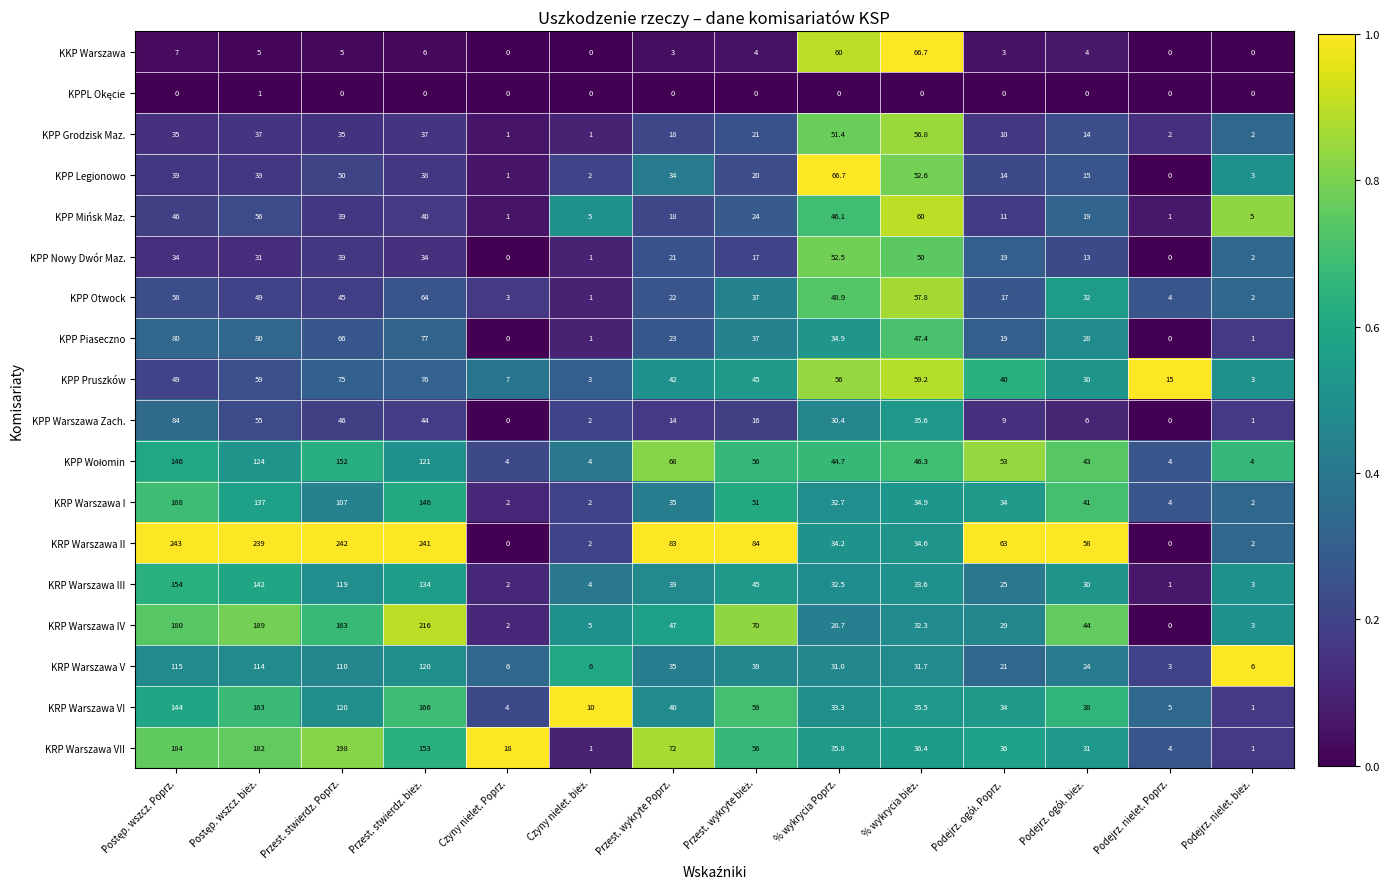

How many data points does each series have?

14